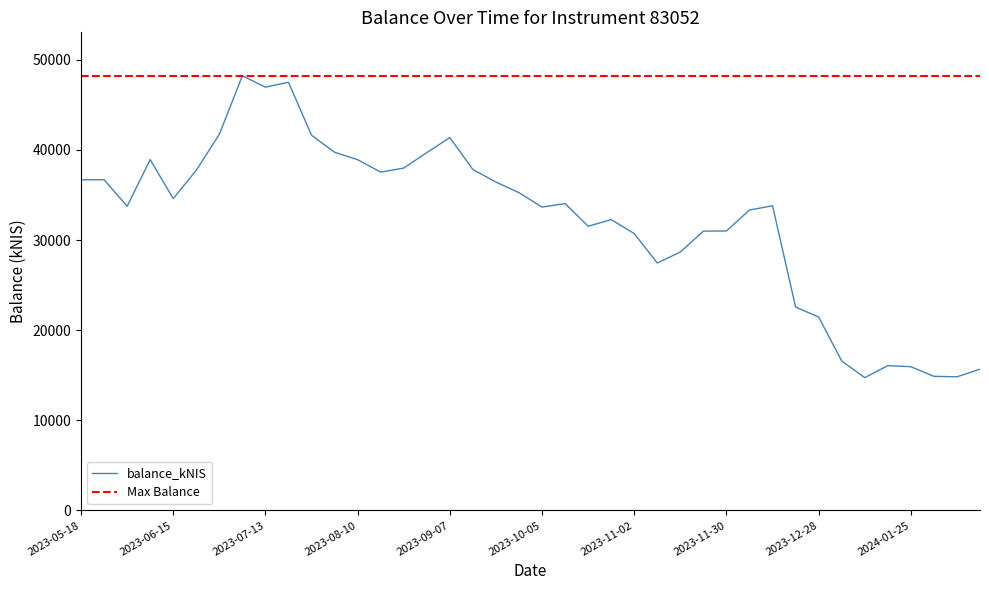

What is the difference between the second highest and minimum values?

32772.7